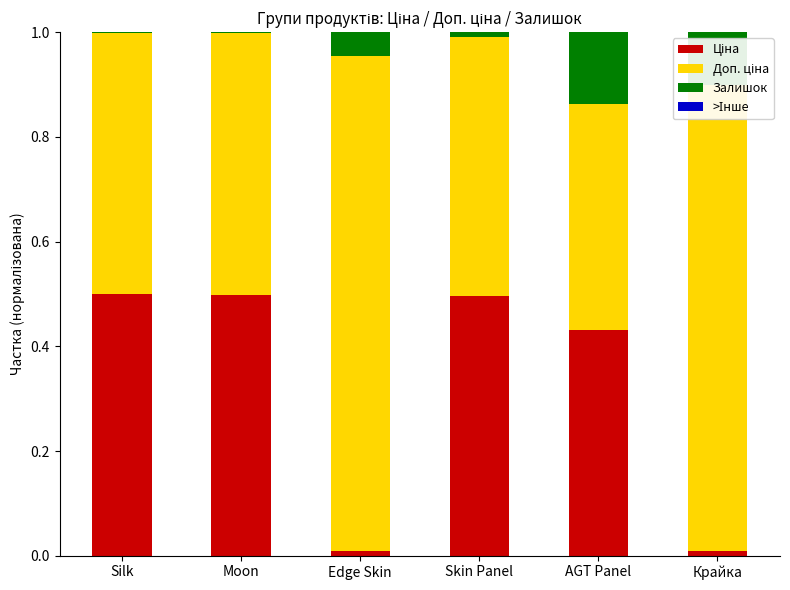

Rank the series at Moon from lowest to highest value.

>Інше, Залишок, Доп. ціна, Ціна